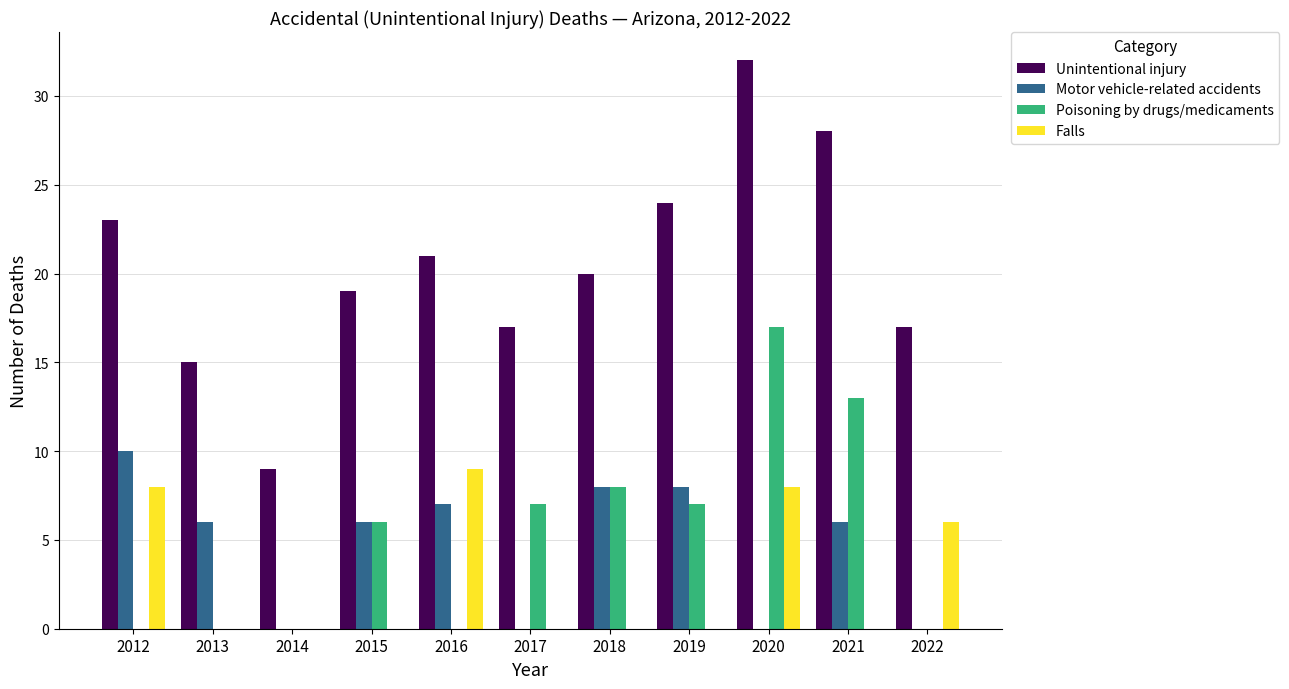

Is it true that Falls equals 0 at 2014?

True